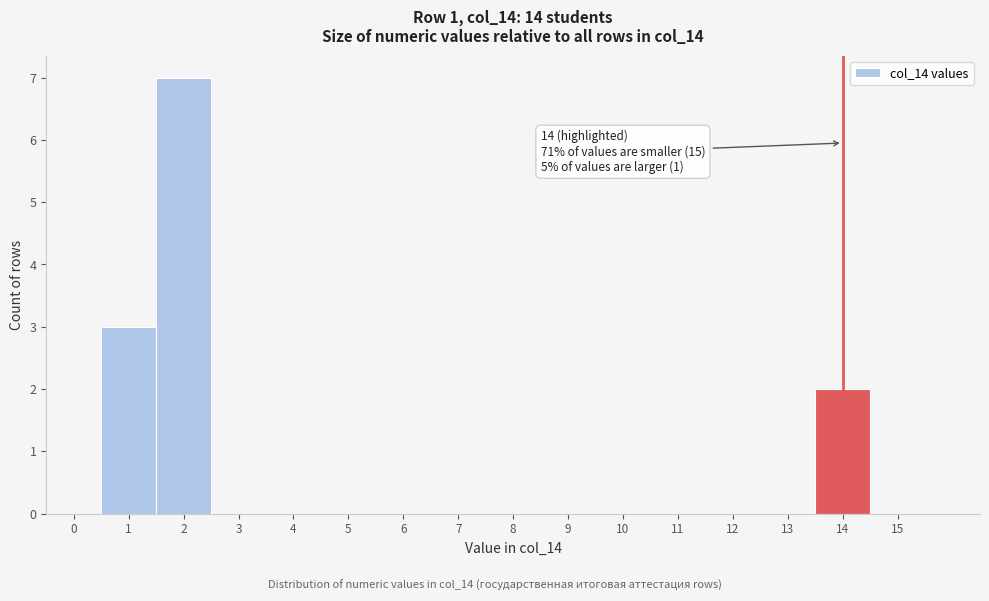

Which range on the x-axis has the tallest bar?

1.5 to 2.5